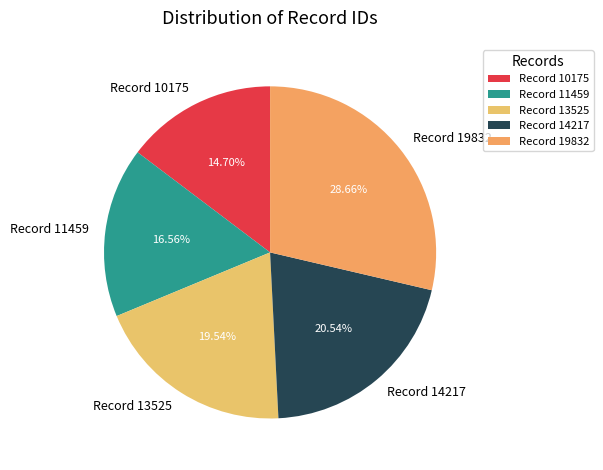

Do Record 11459 and Record 13525 together represent more than half of the pie?

No